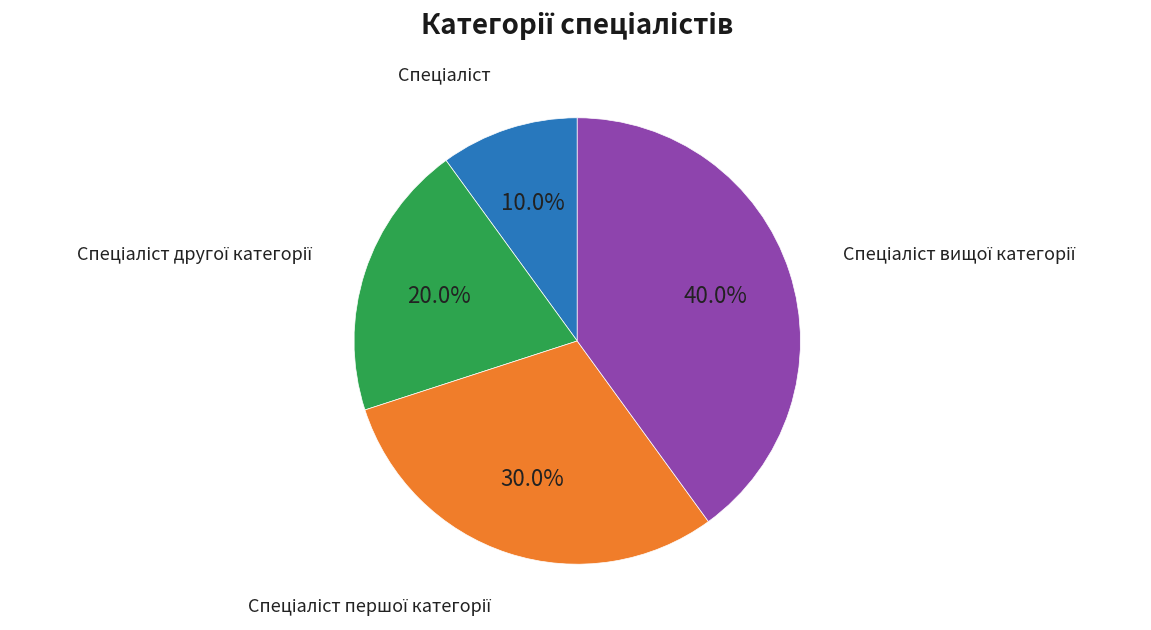

Does any single category account for the majority?

No